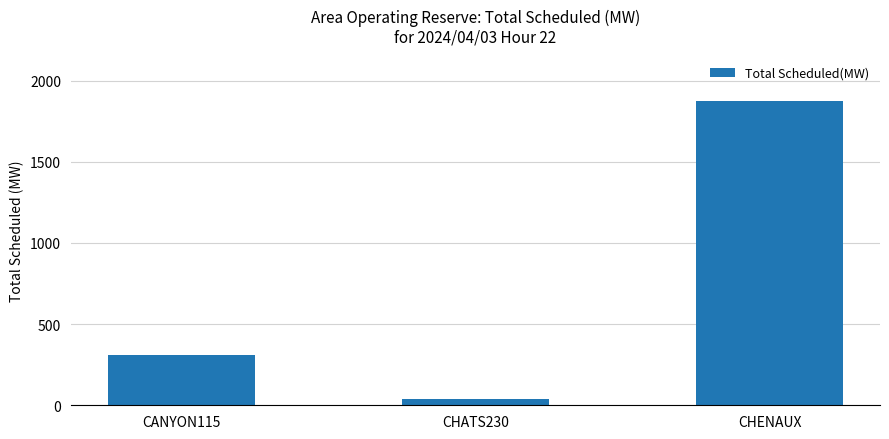

How many categories are shown in the chart?

3